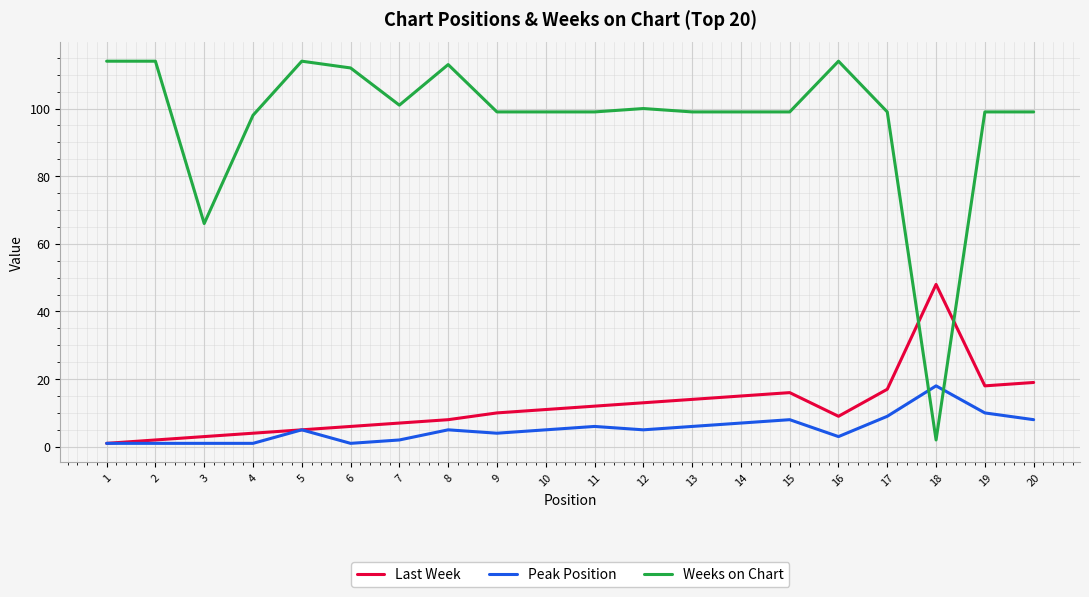

Which series has the widest spread of values?

Weeks on Chart